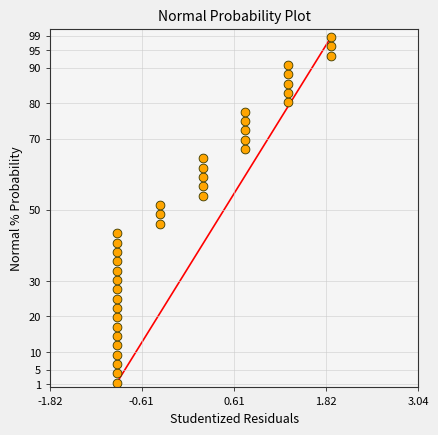

What is the range of Y values (max minus min)?

97.4